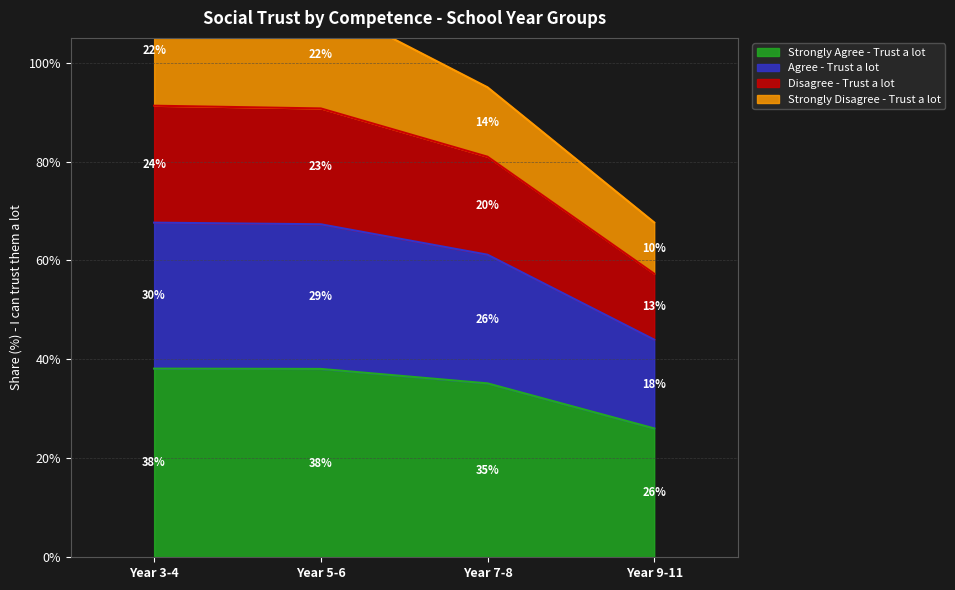

Is the value of Agree - Trust a lot at Year 5-6 greater than the value of Disagree - Trust a lot at Year 7-8?

No